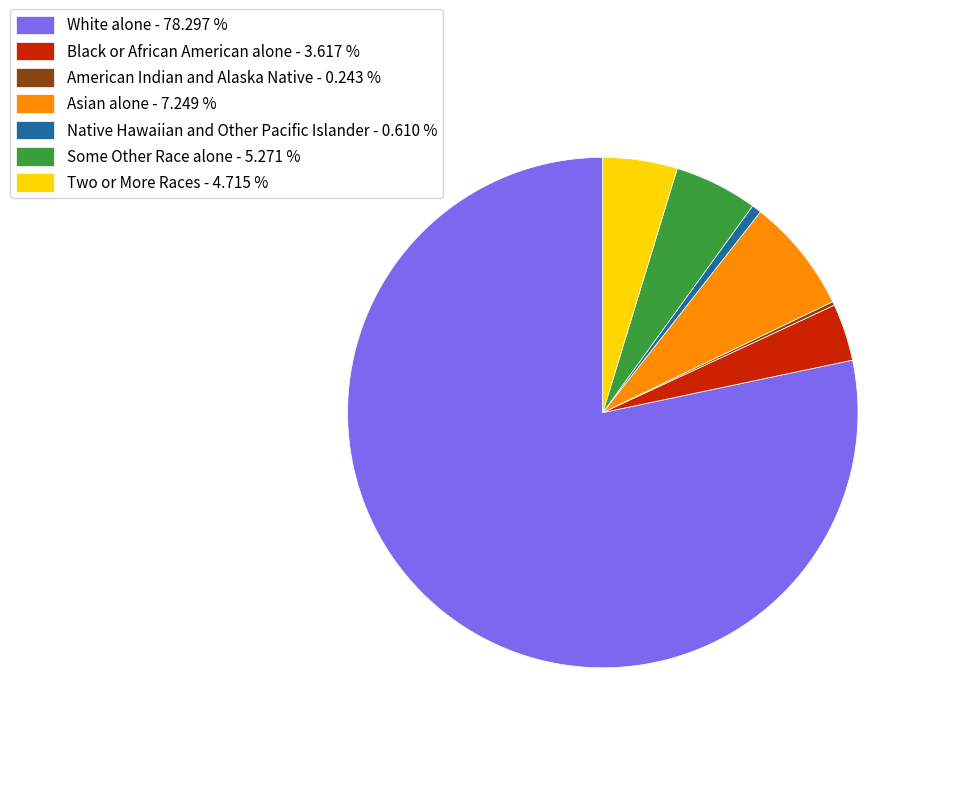

The Asian alone slice represents 7% of the pie. True or false?

True